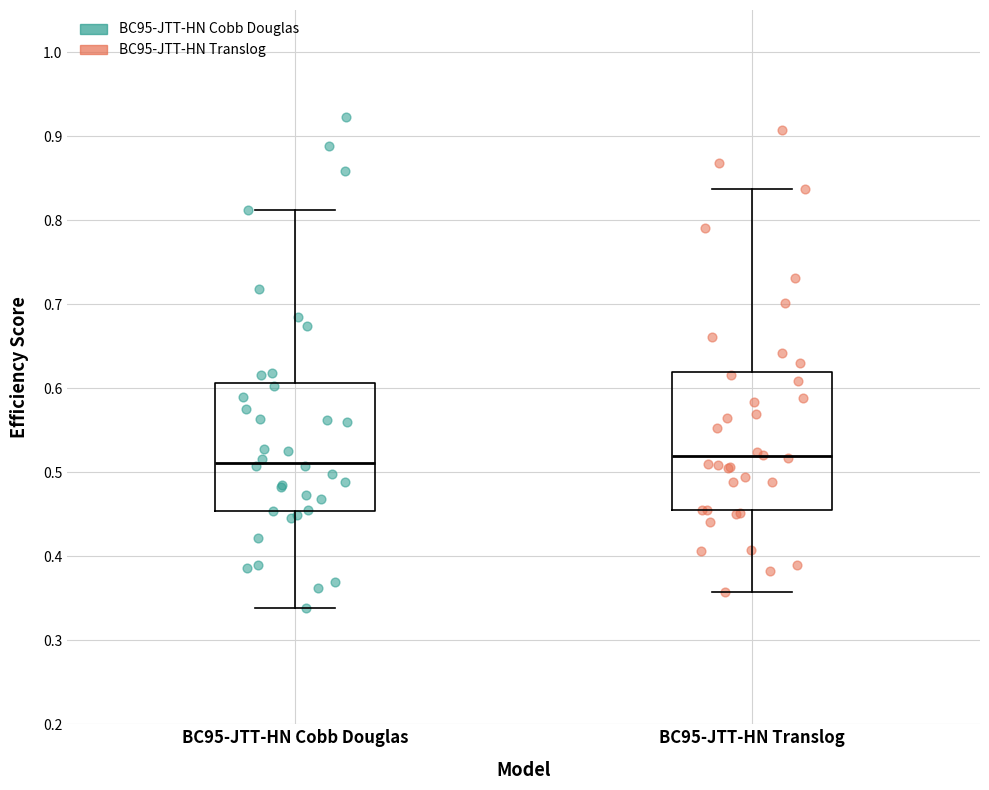

Reading left to right, read every box against the y-axis: the position of its median line, the range the box covers, and the ends of its whiskers. The values are not printed on the chart, so give them approximately, as read against the axis.

BC95-JTT-HN Cobb Douglas: median 0.51, box 0.45 to 0.61, whiskers 0.34 to 0.81
BC95-JTT-HN Translog: median 0.52, box 0.46 to 0.62, whiskers 0.36 to 0.84